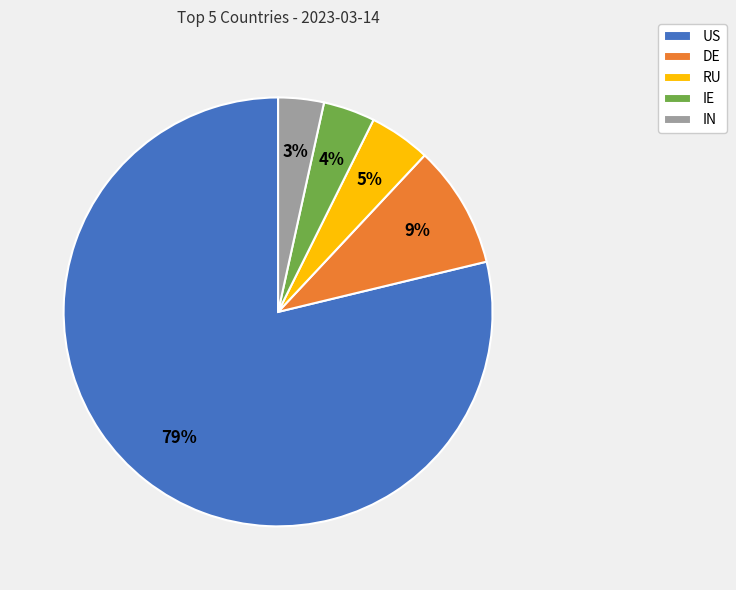

Is the sum of US and IE greater than half?

Yes